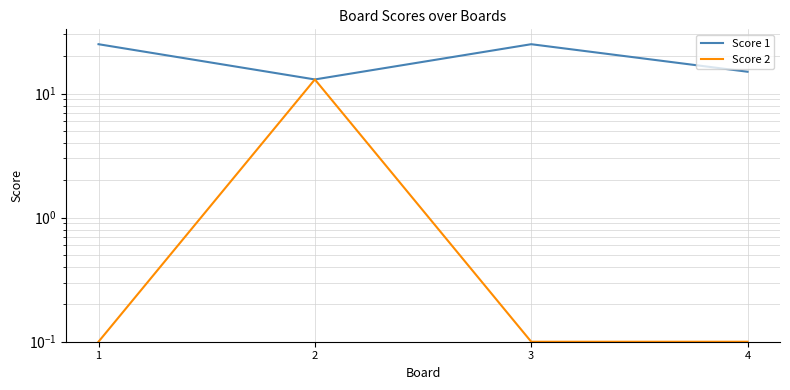

At which category is the sum across all series the highest?

2